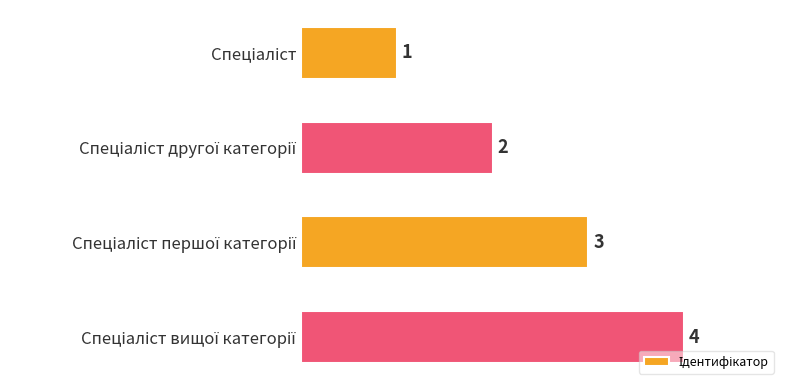

What is the greatest value displayed?

4